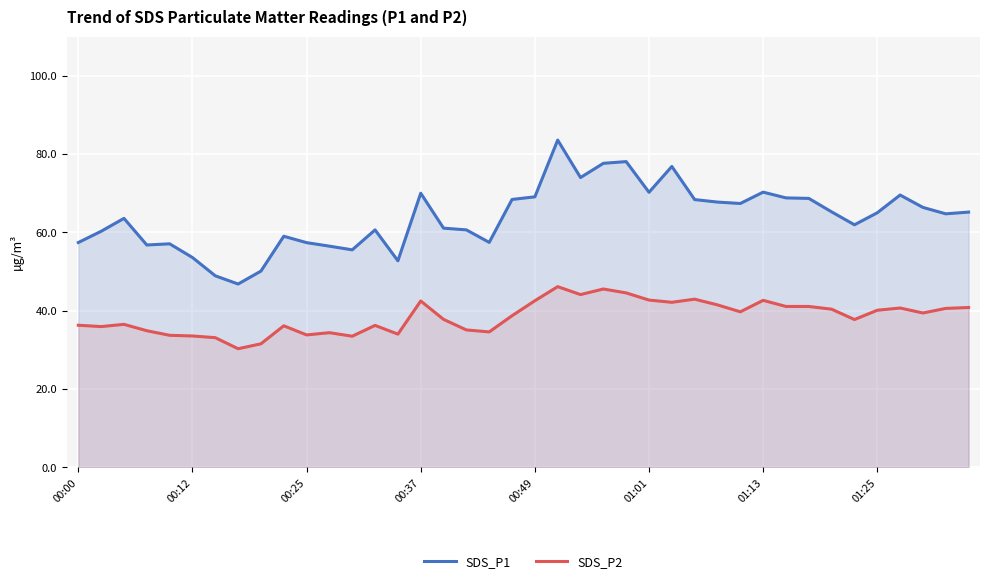

Which has a higher value, 8 or 29?

29